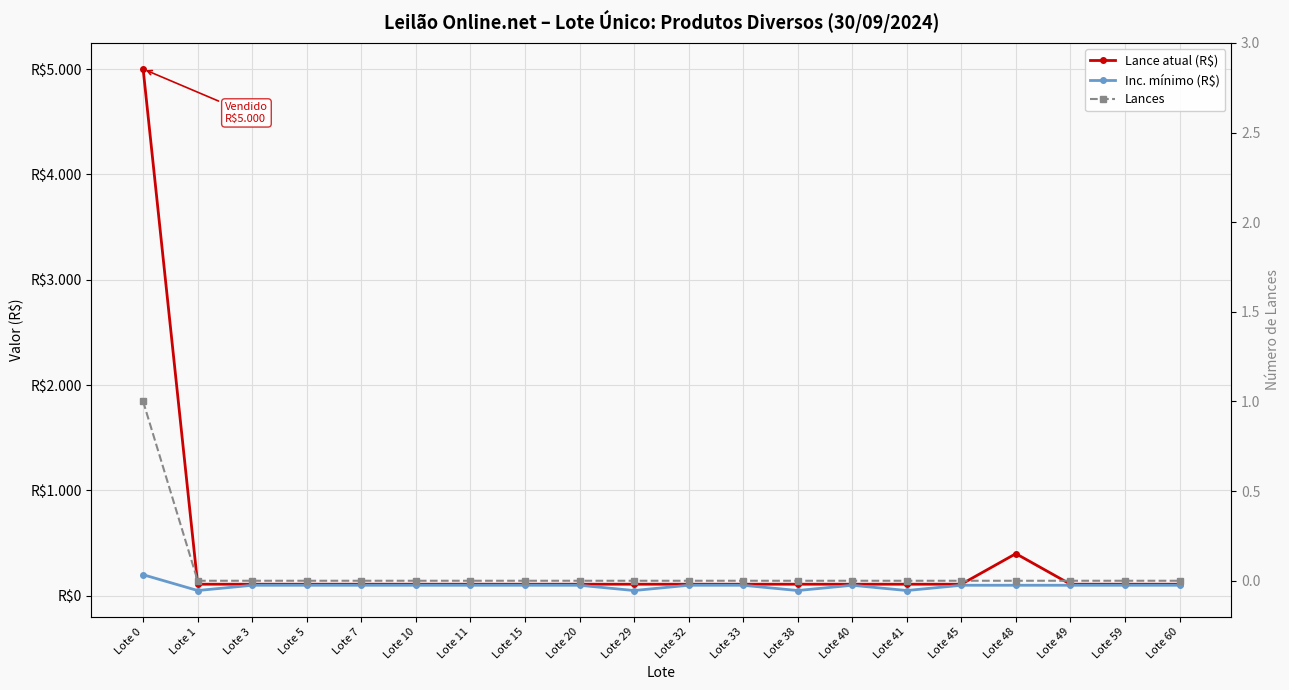

True or false: Lance atual (R$) has a value of 54 at Lote 38.

False